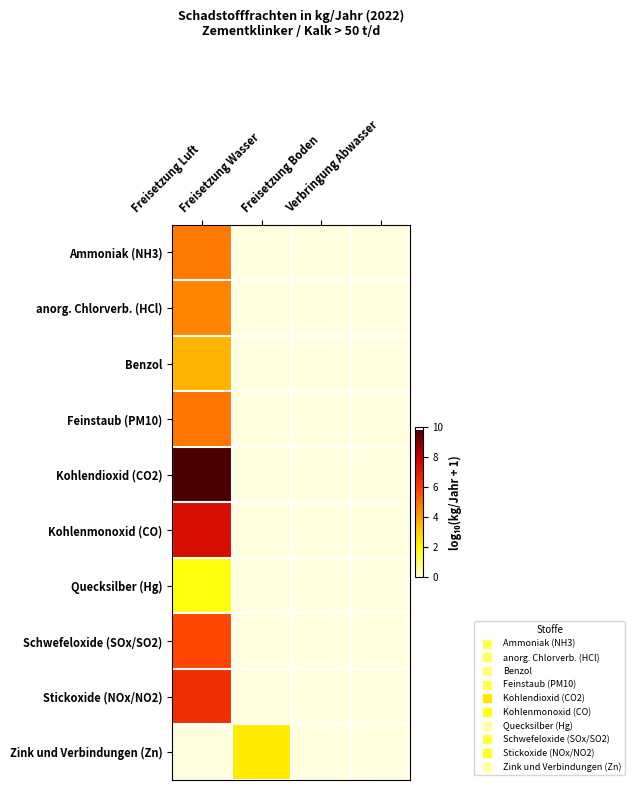

Reading left to right, what are all the values shown in this chart?

Ammoniak (NH3): Freisetzung Luft=4.8	Freisetzung Wasser=0.0	Freisetzung Boden=0.0	Verbringung Abwasser=0.0
anorg. Chlorverb. (HCl): Freisetzung Luft=4.6	Freisetzung Wasser=0.0	Freisetzung Boden=0.0	Verbringung Abwasser=0.0
Benzol: Freisetzung Luft=3.6	Freisetzung Wasser=0.0	Freisetzung Boden=0.0	Verbringung Abwasser=0.0
Feinstaub (PM10): Freisetzung Luft=4.9	Freisetzung Wasser=0.0	Freisetzung Boden=0.0	Verbringung Abwasser=0.0
Kohlendioxid (CO2): Freisetzung Luft=9.8	Freisetzung Wasser=0.0	Freisetzung Boden=0.0	Verbringung Abwasser=0.0
Kohlenmonoxid (CO): Freisetzung Luft=7.4	Freisetzung Wasser=0.0	Freisetzung Boden=0.0	Verbringung Abwasser=0.0
Quecksilber (Hg): Freisetzung Luft=1.9	Freisetzung Wasser=0.0	Freisetzung Boden=0.0	Verbringung Abwasser=0.0
Schwefeloxide (SOx/SO2): Freisetzung Luft=5.8	Freisetzung Wasser=0.0	Freisetzung Boden=0.0	Verbringung Abwasser=0.0
Stickoxide (NOx/NO2): Freisetzung Luft=6.5	Freisetzung Wasser=0.0	Freisetzung Boden=0.0	Verbringung Abwasser=0.0
Zink und Verbindungen (Zn): Freisetzung Luft=0.0	Freisetzung Wasser=2.4	Freisetzung Boden=0.0	Verbringung Abwasser=0.0